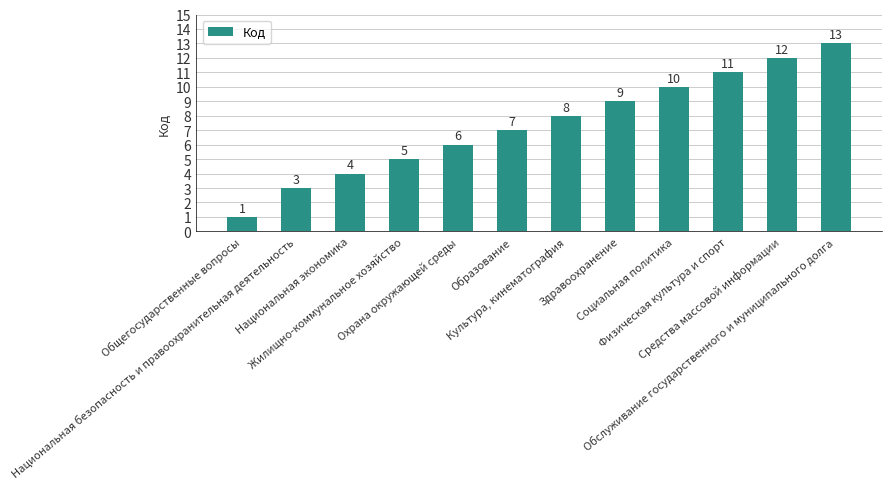

Which label corresponds to the smallest value in the chart?

Общегосударственные вопросы